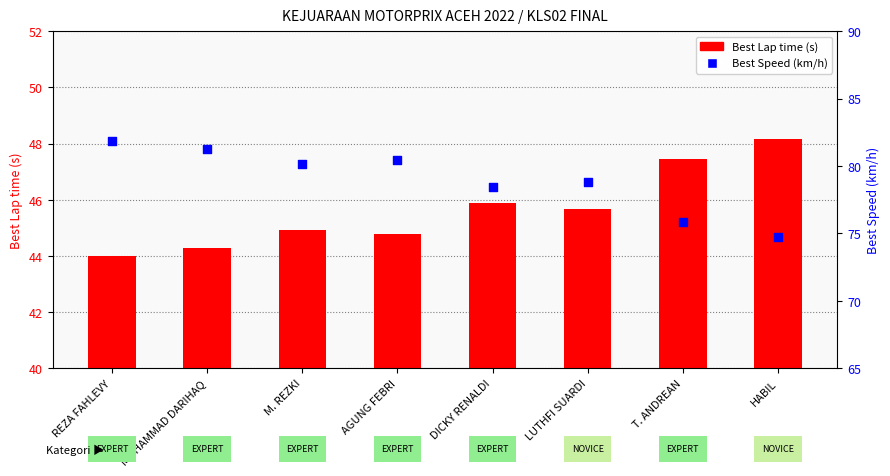

Which series contains the highest Y value?

Best Speed (km/h)